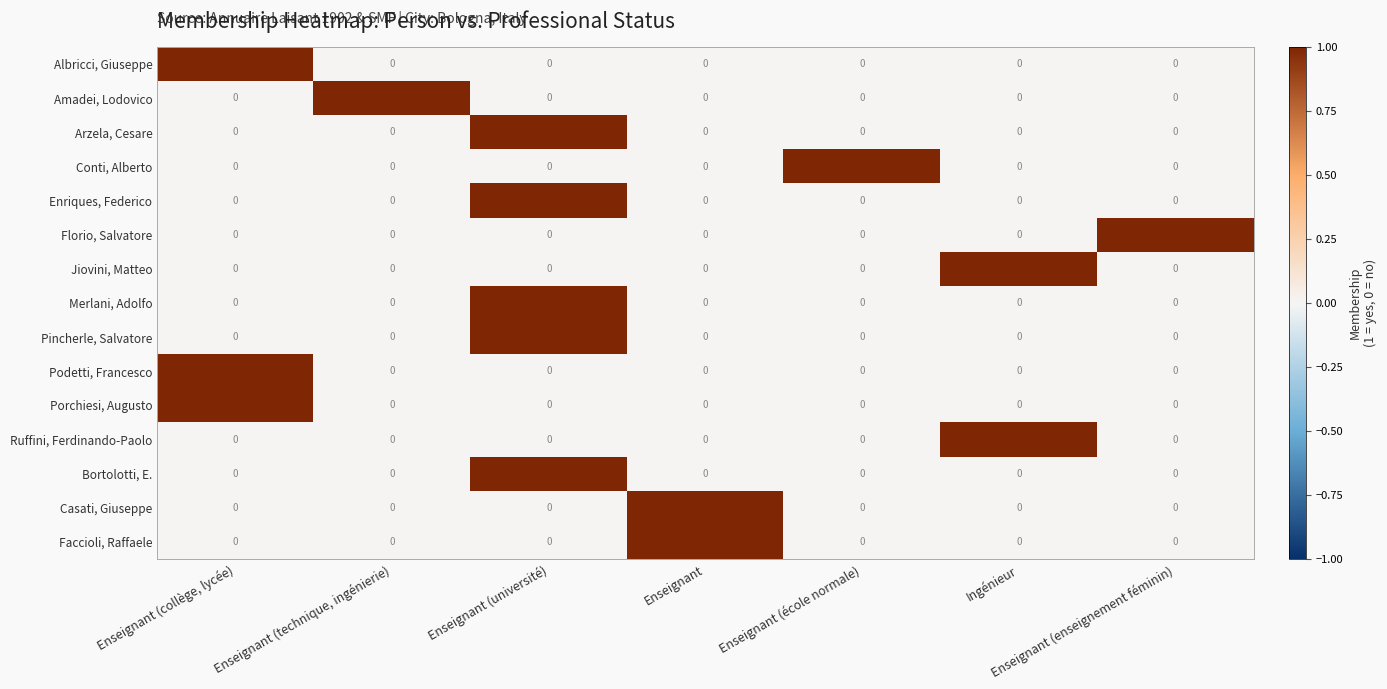

How many series are shown in this chart?

15